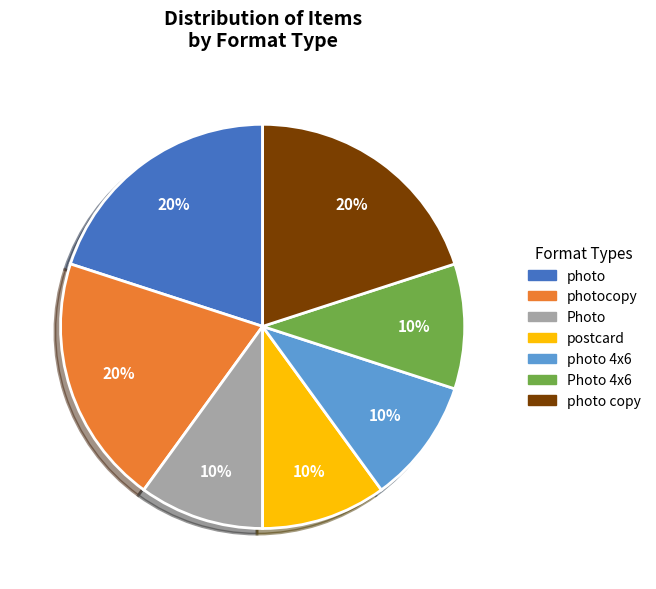

Combined, do Photo and Photo 4x6 account for over 50%?

No